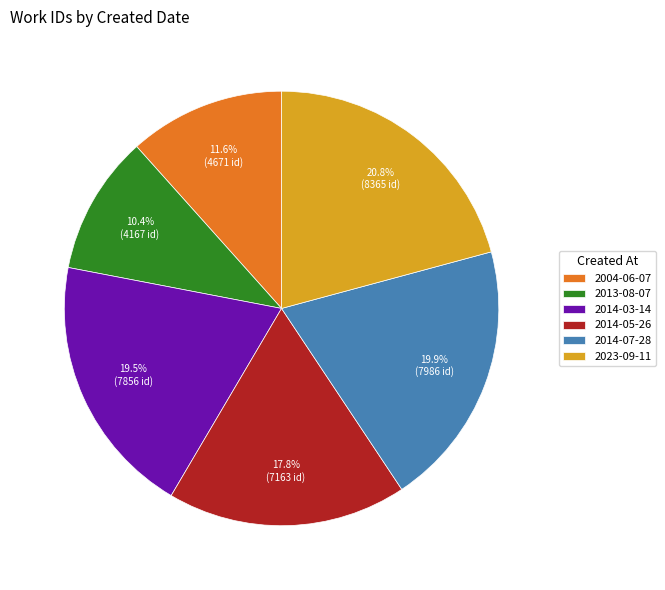

Is there a majority slice in this chart?

No